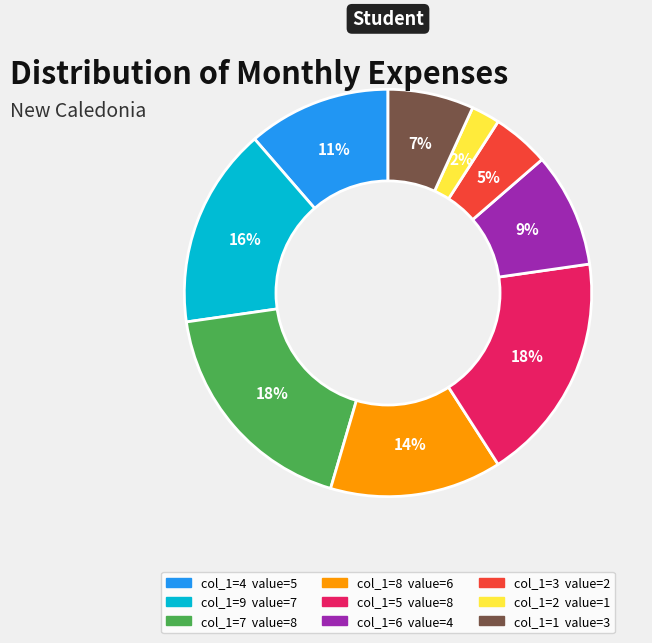

To the nearest percent, what is the difference between the largest and smallest slice percentages?

16%